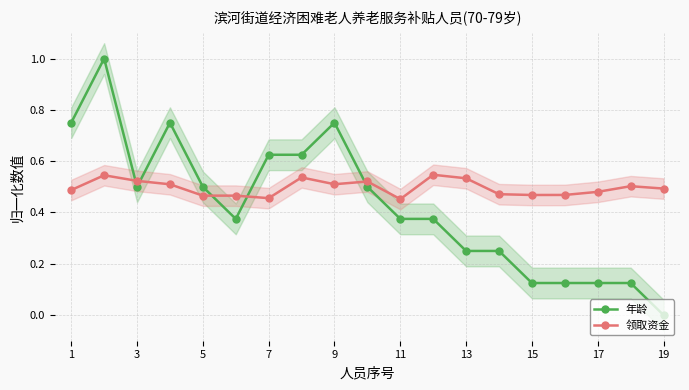

True or false: 领取资金 has more than 2 interior local peaks.

True